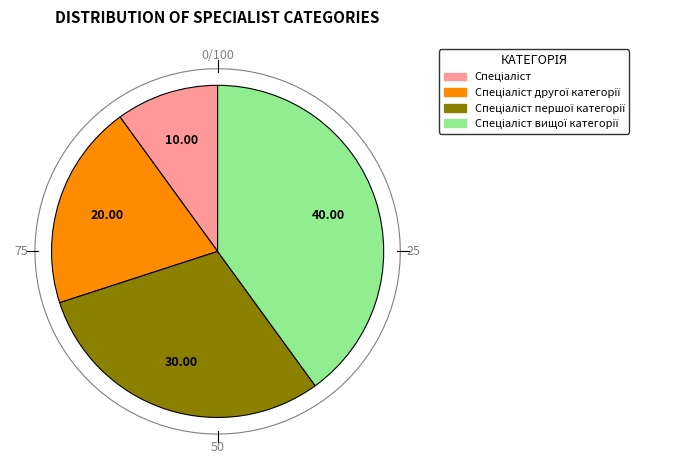

What is the total percentage of Спеціаліст вищої категорії and Спеціаліст першої категорії?

70.0%